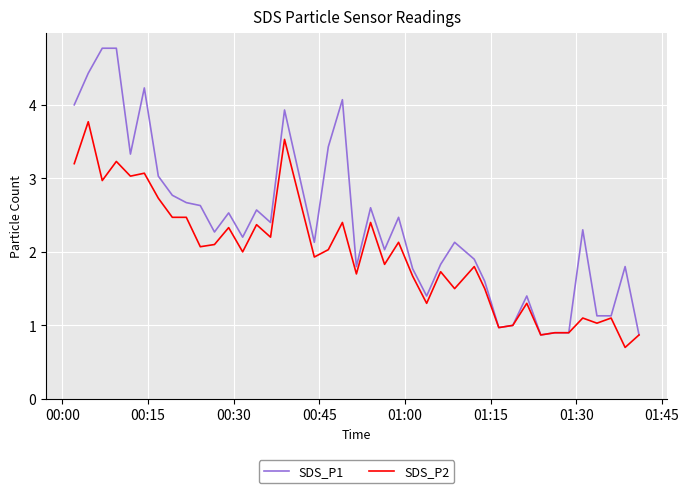

Which series has the largest total across all categories?

SDS_P1